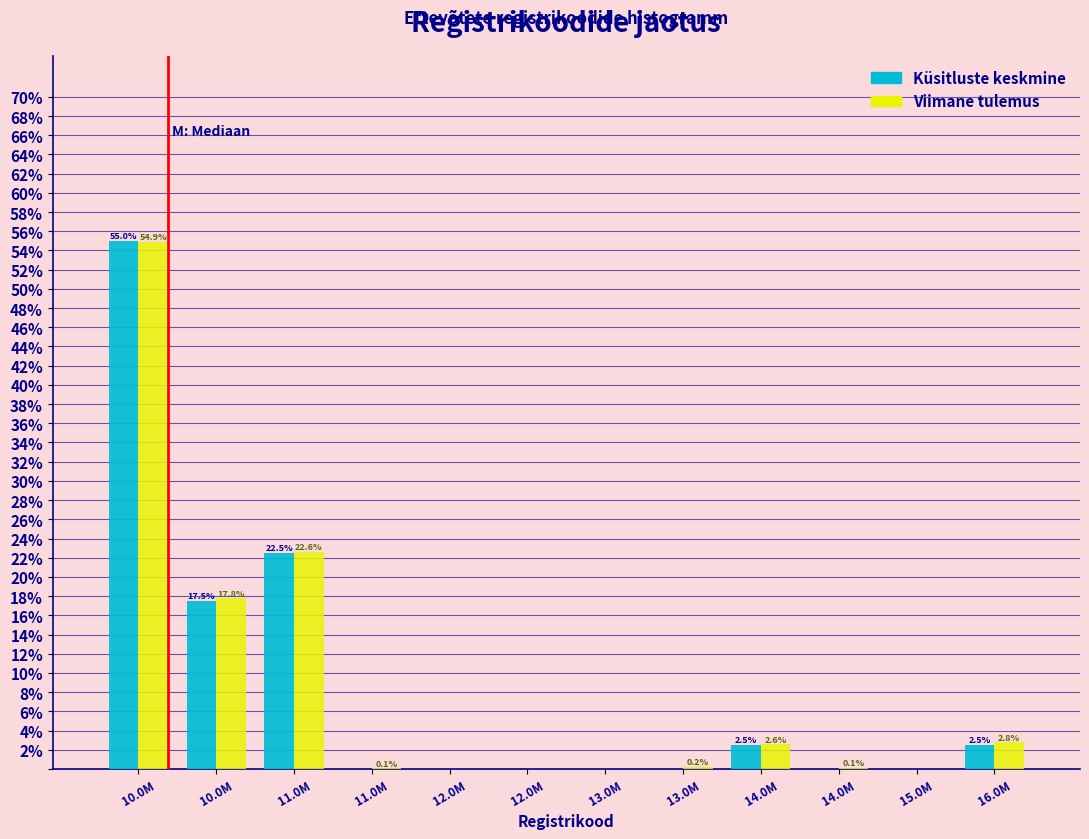

What are all the series names shown in the legend?

Küsitluste keskmine, Viimane tulemus